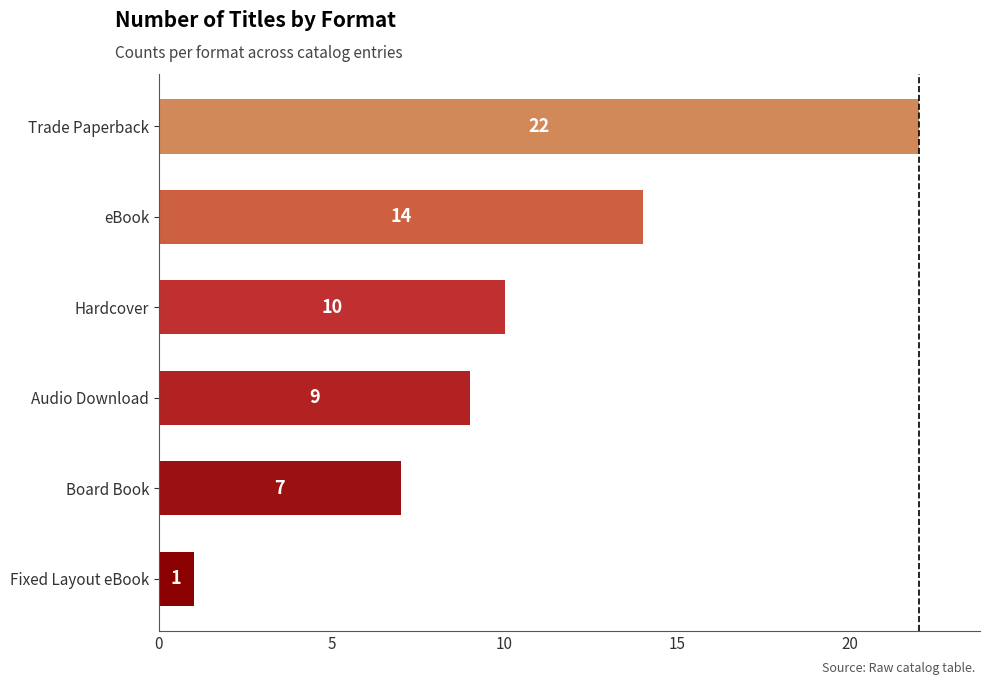

List the labels in order of value, smallest first.

Fixed Layout eBook, Board Book, Audio Download, Hardcover, eBook, Trade Paperback